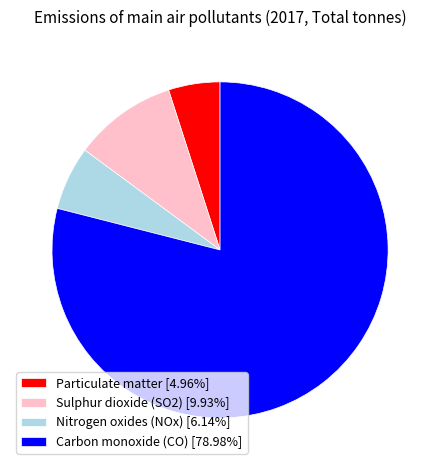

Is the sum of Carbon monoxide (CO) [78.98%] and Particulate matter [4.96%] greater than half?

Yes